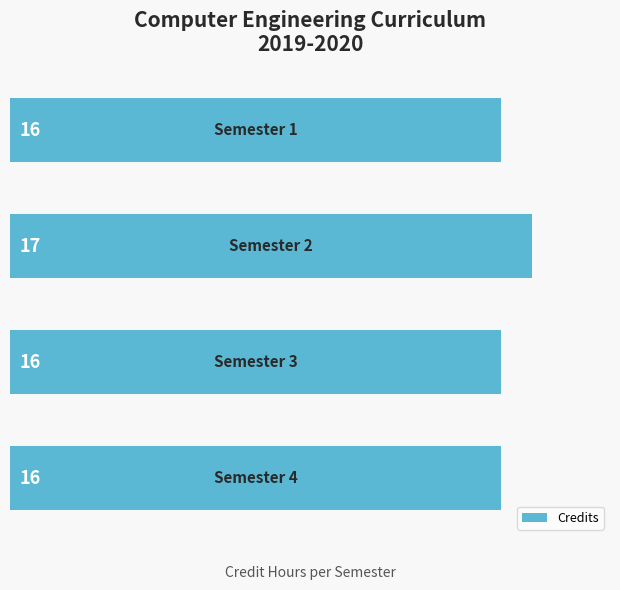

Reading bottom to top, transcribe all the data shown in this chart.

16	16	17	16